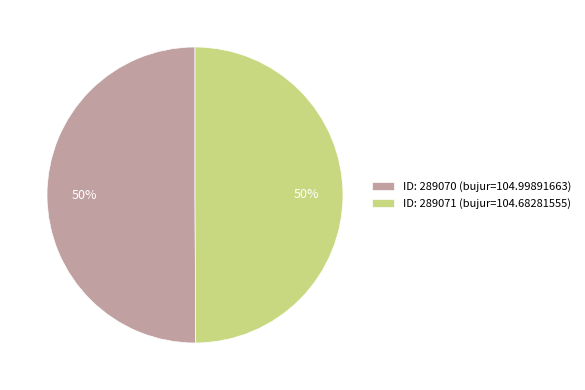

What percentage is the ID: 289070 (bujur=104.99891663) slice, to the nearest percent?

50%